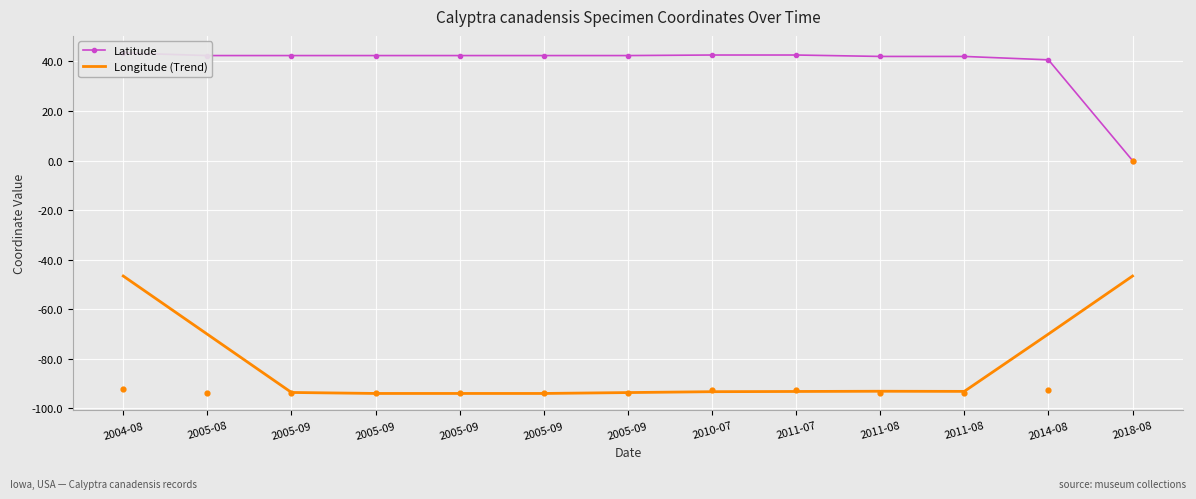

At how many categories does at least one series exceed -3?

13